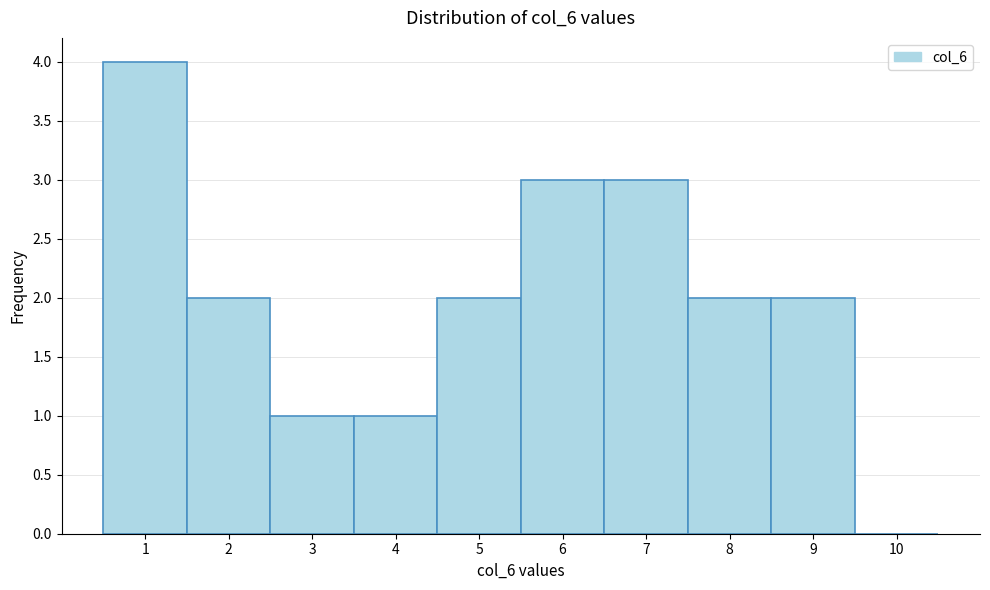

Over which range of the x-axis is the bar tallest?

0.5 to 1.5